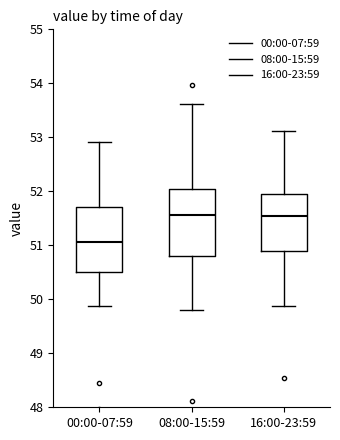

Where does the upper whisker of the box for 00:00-07:59 end on the y-axis? The values are not printed on the chart, so give them approximately, as read against the axis.

52.9